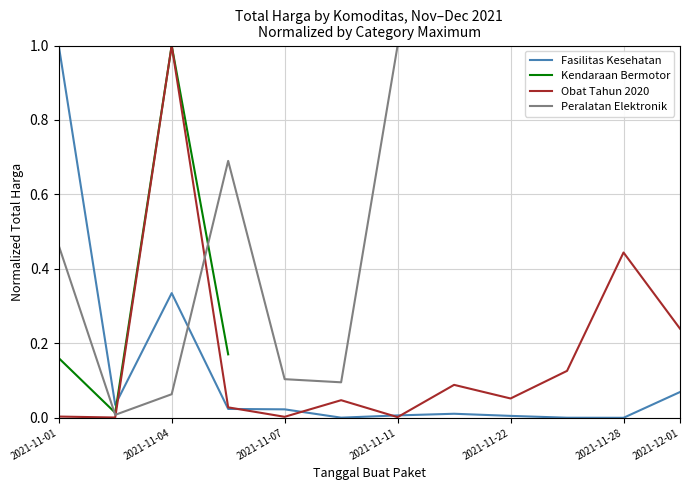

How many interior local valleys does the Peralatan Elektronik series have?

2